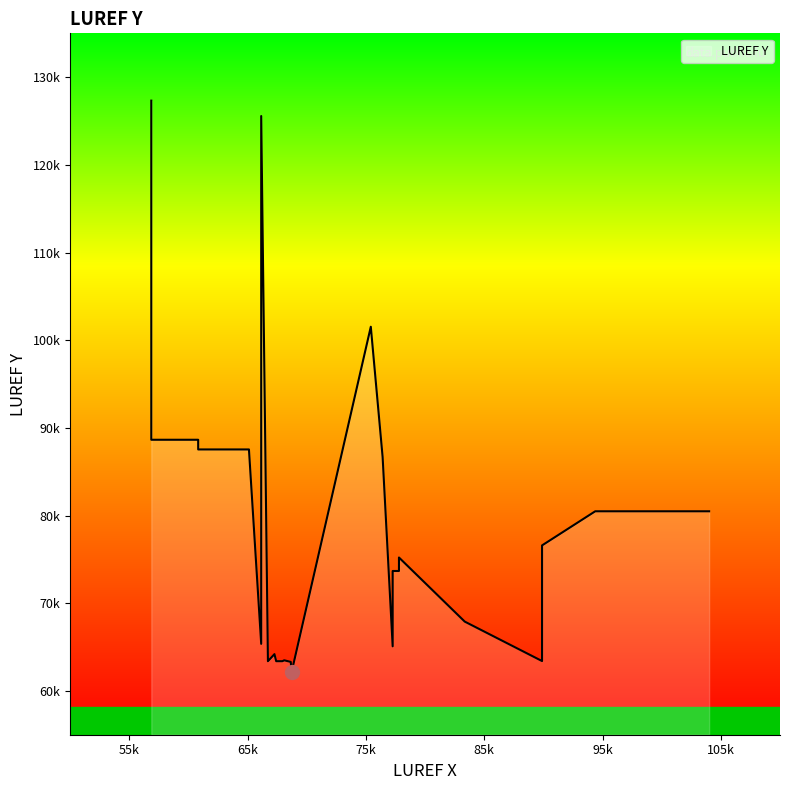

Reading left to right, what are all the values shown in this chart?

56858=127324	56858=88643	56858=88643	60822=88643	60822=87538	65090=87538	65113=87538	66149=65364	66149=65364	66149=125566	66718=63385	67268=64192	67417=63385	67937=63385	68094=63488	68646=63305	68724=62174	75413=101532	77262=65082	77262=73675	77793=73675	77793=75214	83355=67900	89888=63402	89888=64293	89888=76593	94383=80485	104010=80485	76412=86669